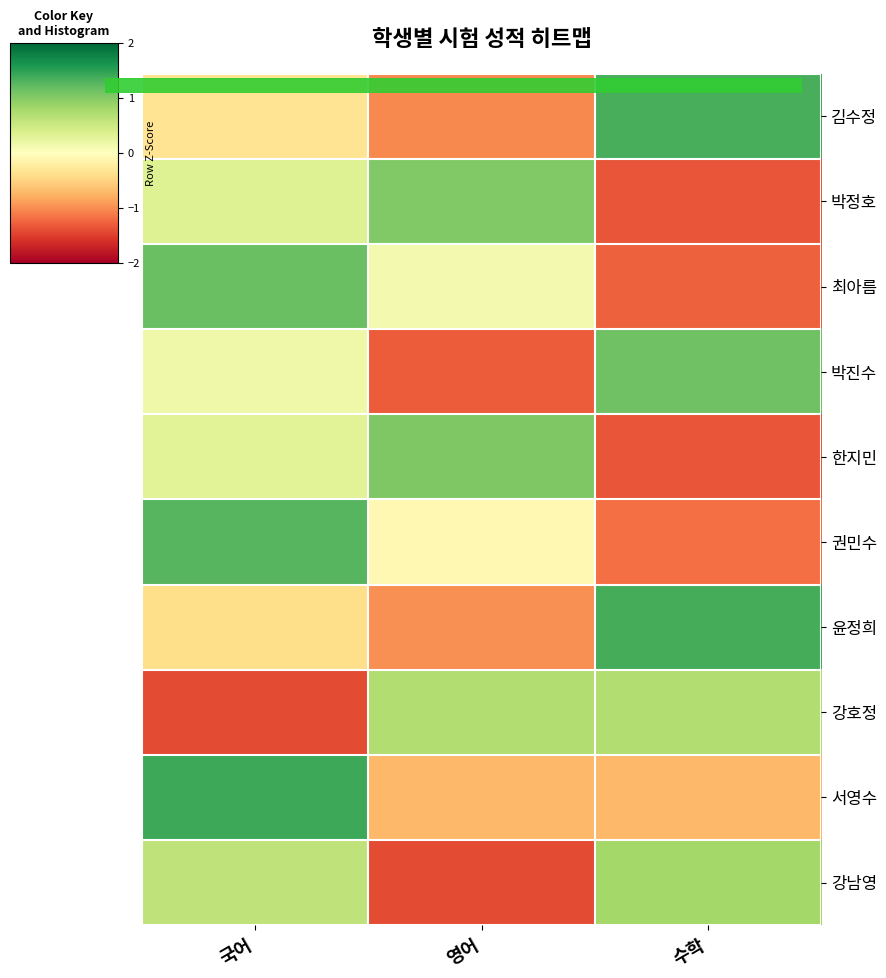

At which category is the sum across all series the highest?

국어